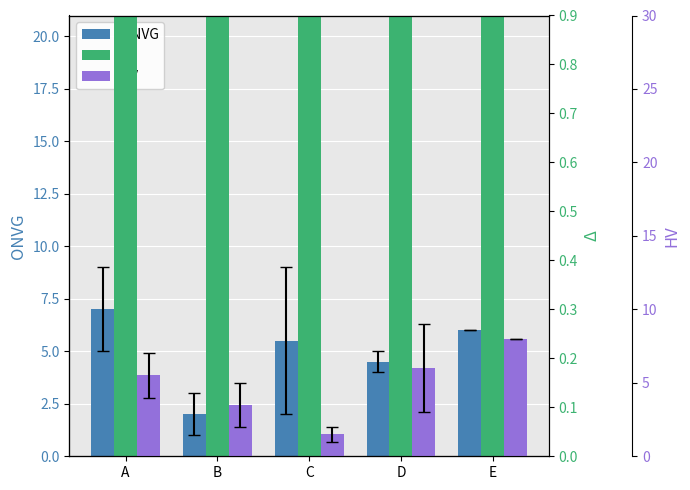

Reading left to right, extract all data points from this chart.

ONVG: 7.0	2.0	5.5	4.5	6.0
Δ: 4.5	5.5	7.5	6.0	1.0
HV: 5.5	3.5	1.5	6.0	8.0